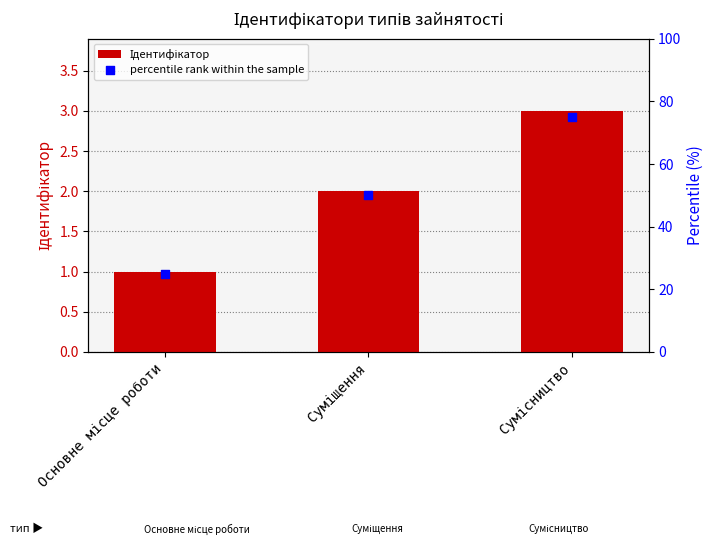

What are all the series names shown in the legend?

Ідентифікатор, percentile rank within the sample